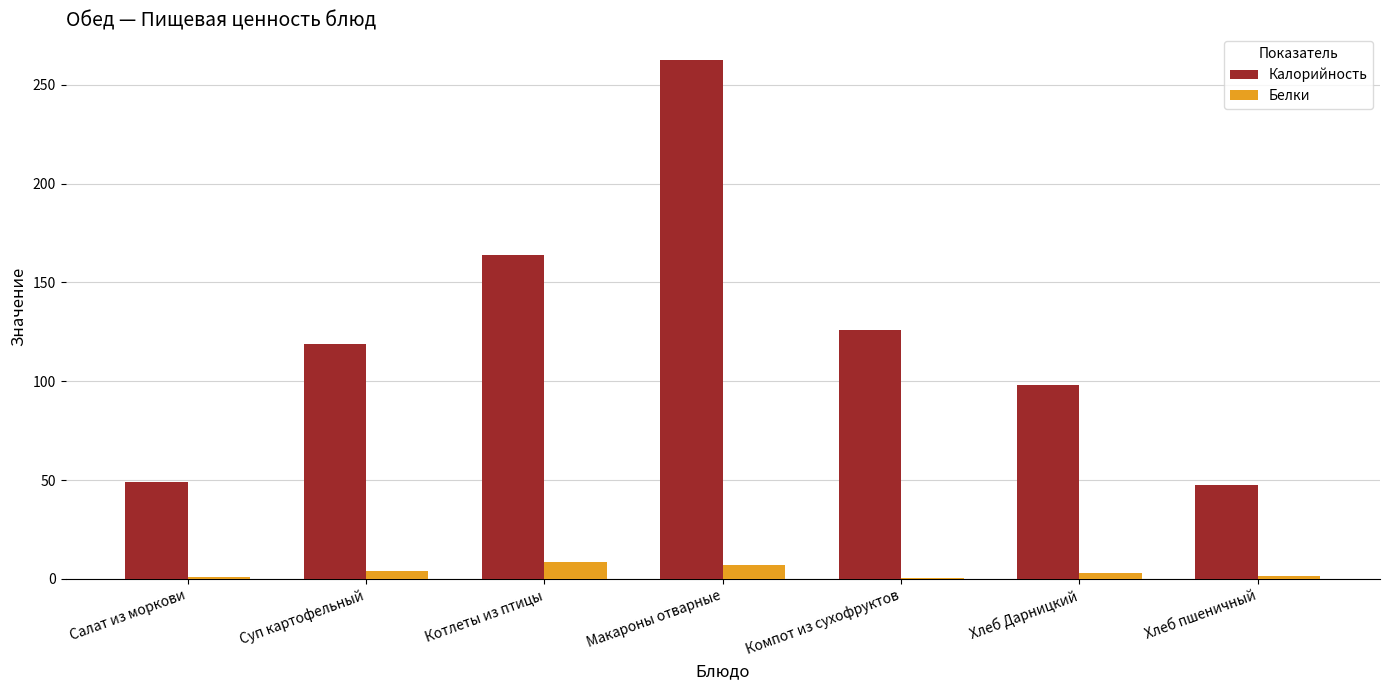

Which series has the widest spread of values?

Калорийность